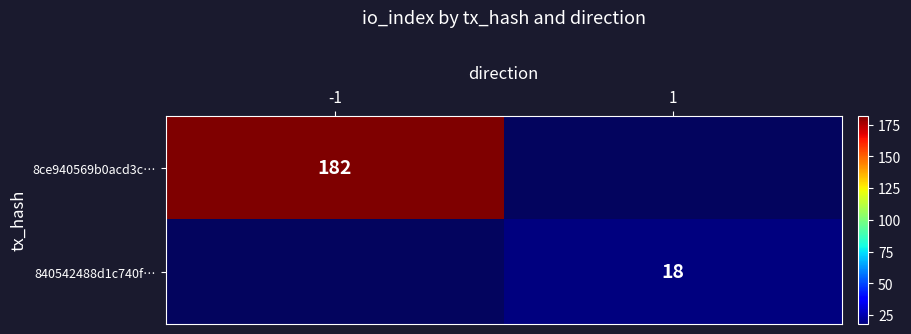

True or false: 840542488d1c740f… has a value of 18 at 1.

True